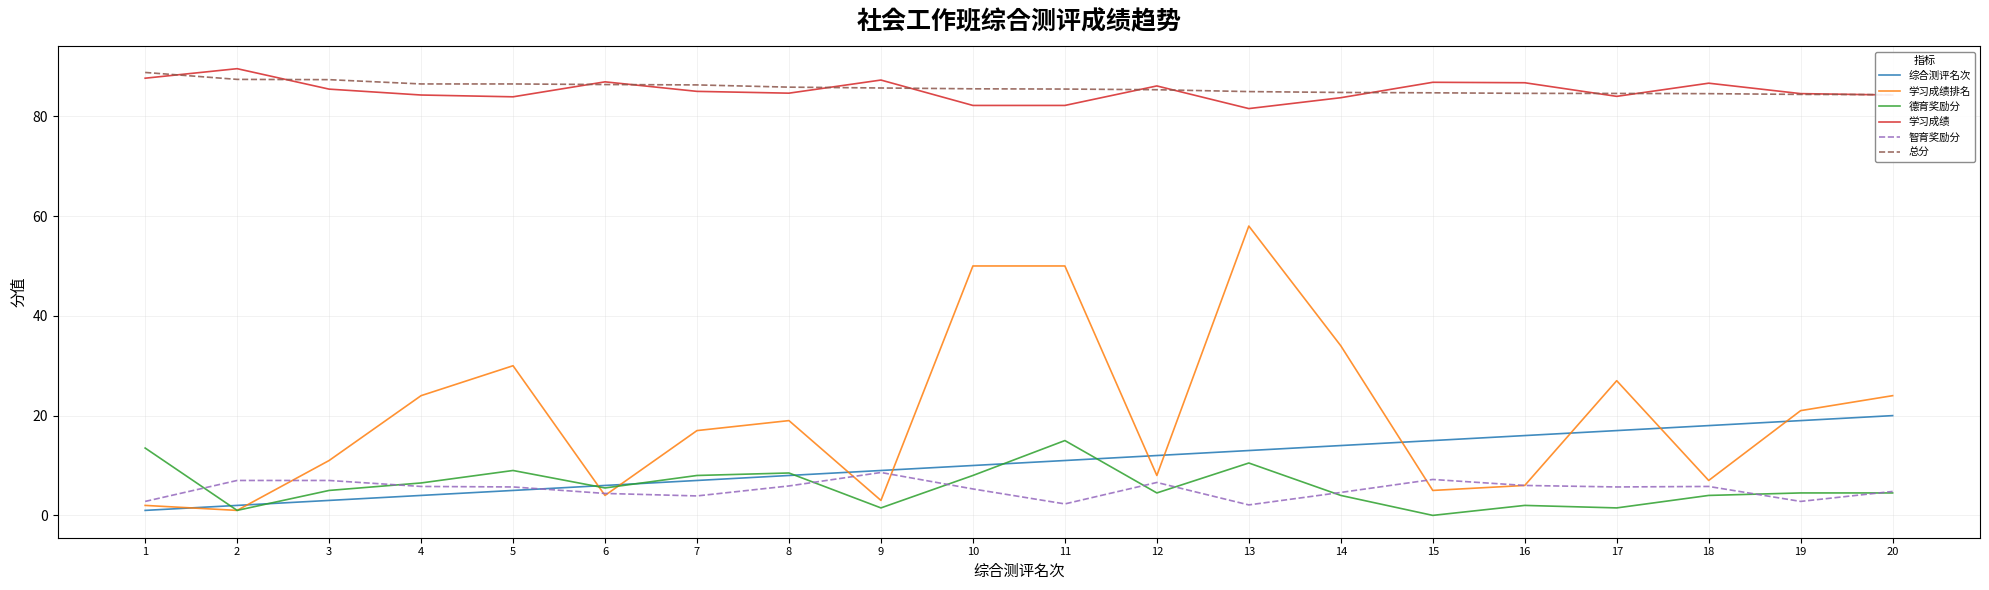

True or false: 综合测评名次 has more than 2 points higher than both neighbors.

False